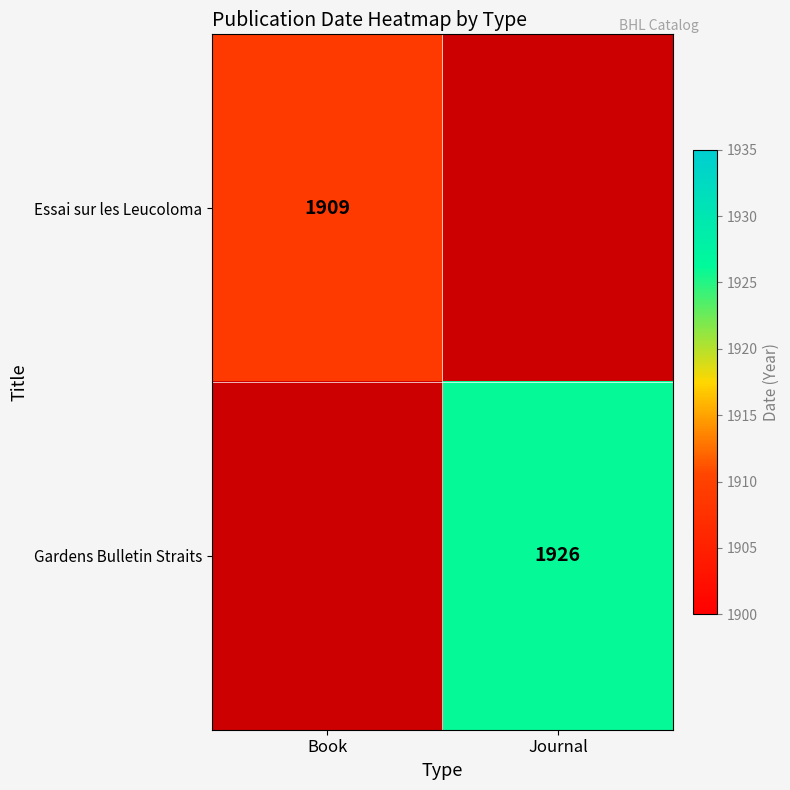

Is the value of Essai sur les Leucoloma at Book greater than the value of Gardens Bulletin Straits at Journal?

No